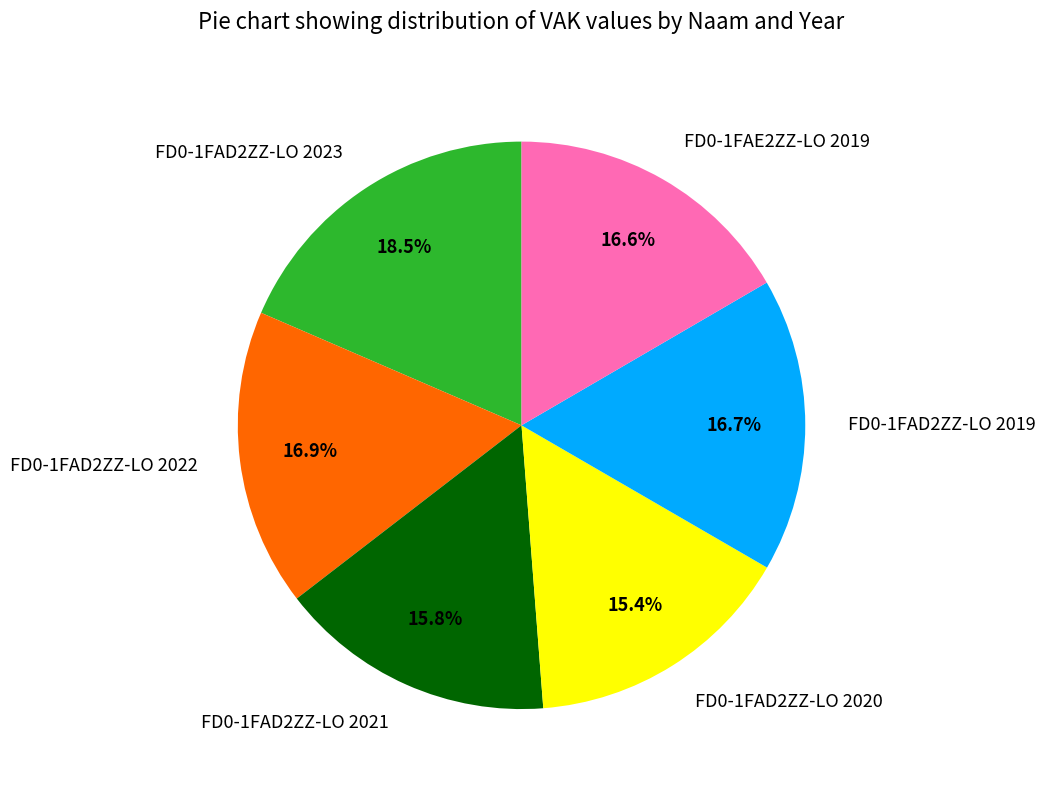

What percentage is NOT represented by FD0-1FAD2ZZ-LO 2022?

83.1%